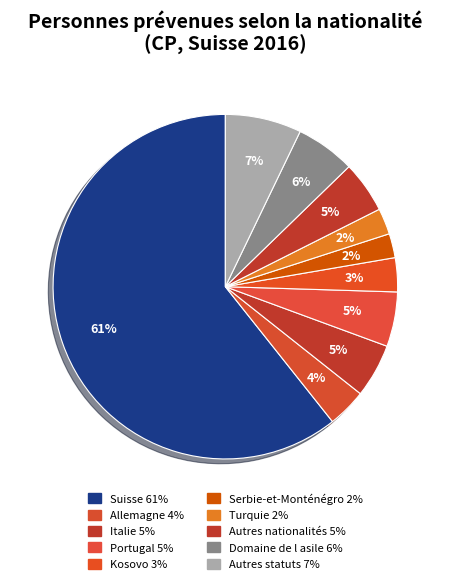

To the nearest percent, what portion does Suisse represent?

61%